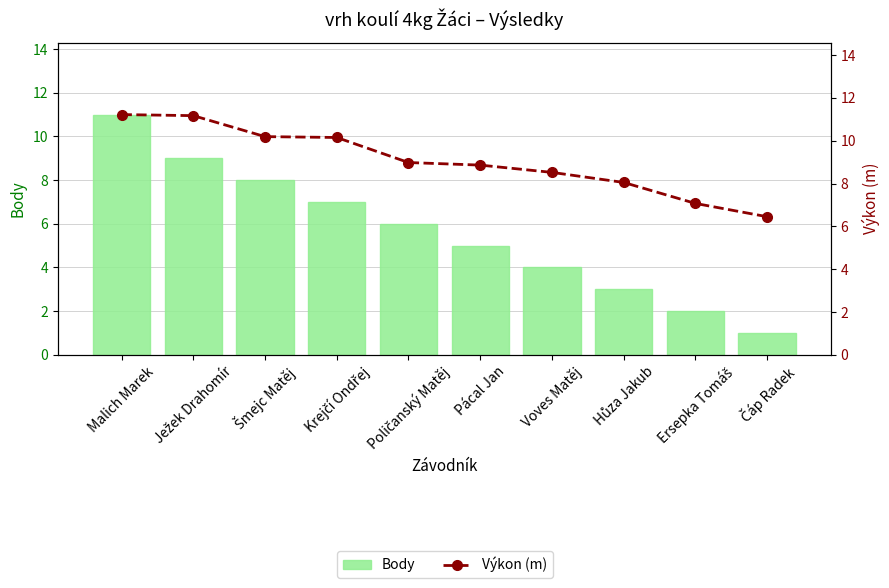

What is the difference between the maximum and minimum values in the Body series?

10.0